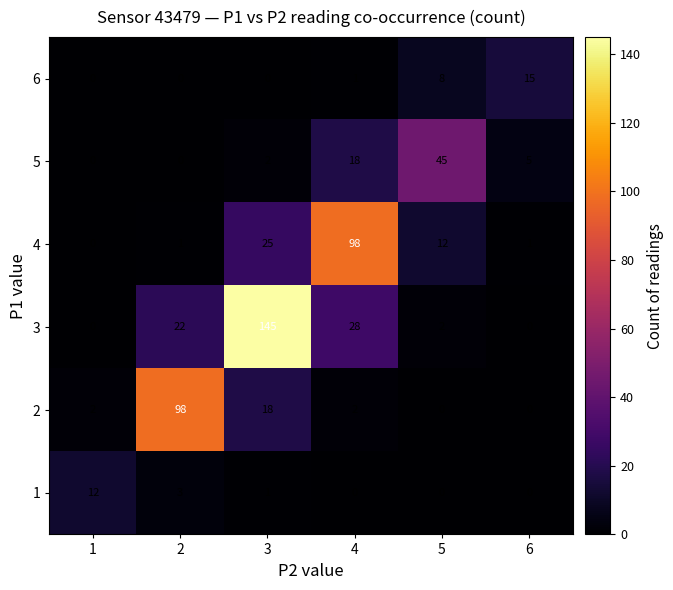

At which category is the sum across all series the highest?

3